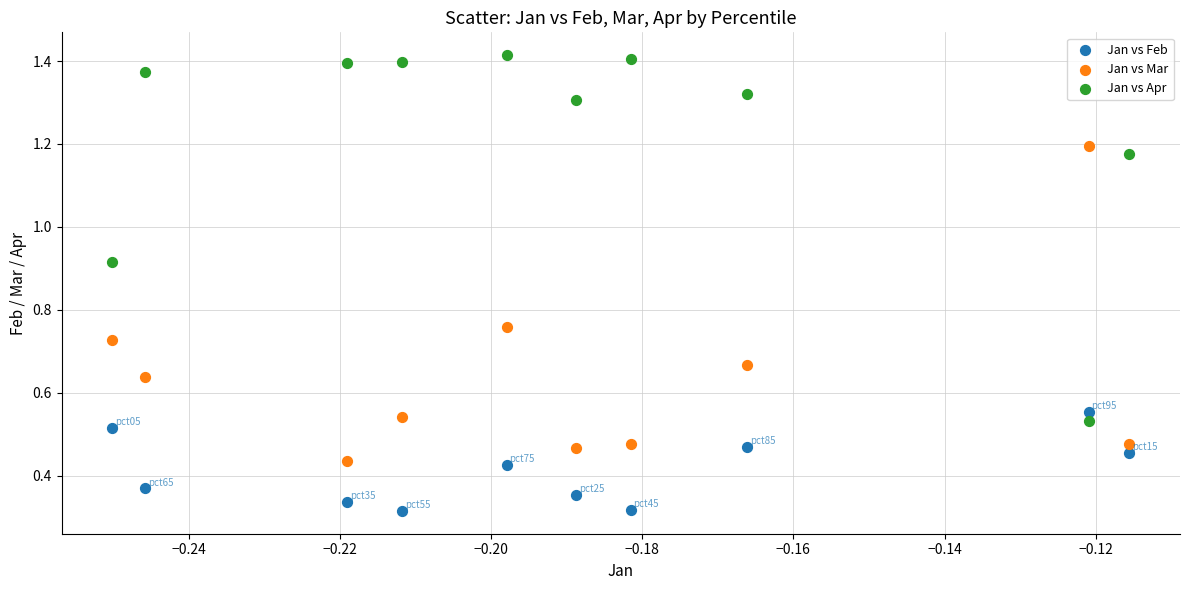

Which series reaches the maximum Y coordinate?

Jan vs Apr